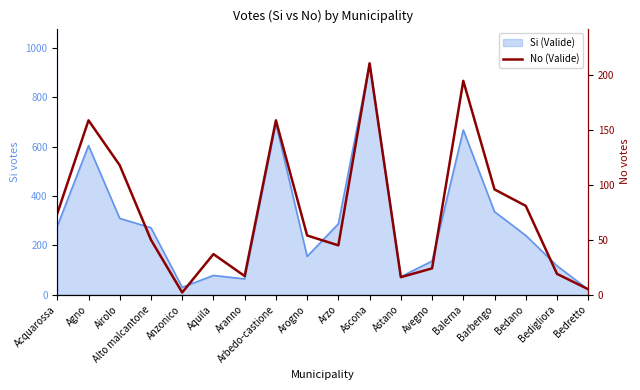

The chart shows a value of 88 at Arogno. True or false?

False